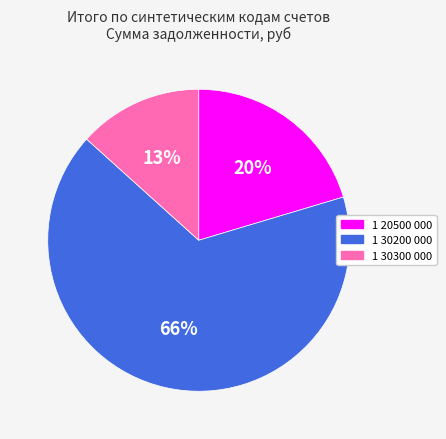

To the nearest percent, what is the average slice percentage?

33%